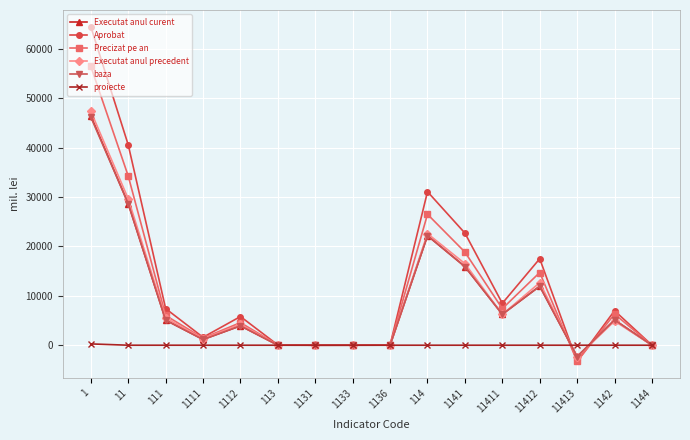

Is it true that Aprobat equals 17500.0 at 11412?

True